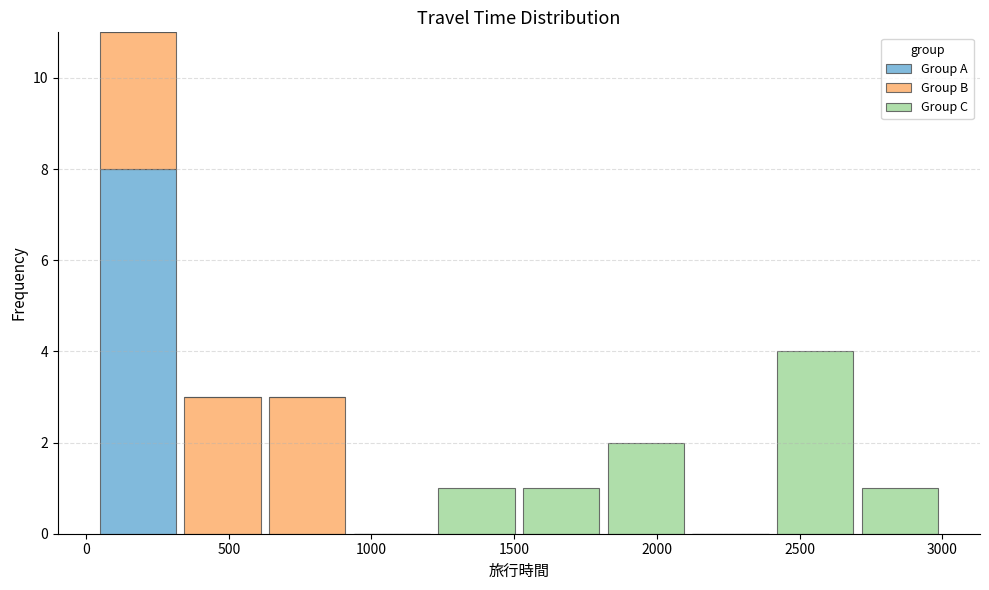

Reading left to right, list every stacked bar in this chart as the range it spans on the x-axis followed by its total height. Neither the bar edges nor the heights are printed on the chart, so give them approximately, as read against the axes.

50 to 350: 11
350 to 650: 3
650 to 900: 3
900 to 1200: 0
1200 to 1500: 1
1500 to 1800: 1
1800 to 2100: 2
2100 to 2400: 0
2400 to 2700: 4
2700 to 3000: 1